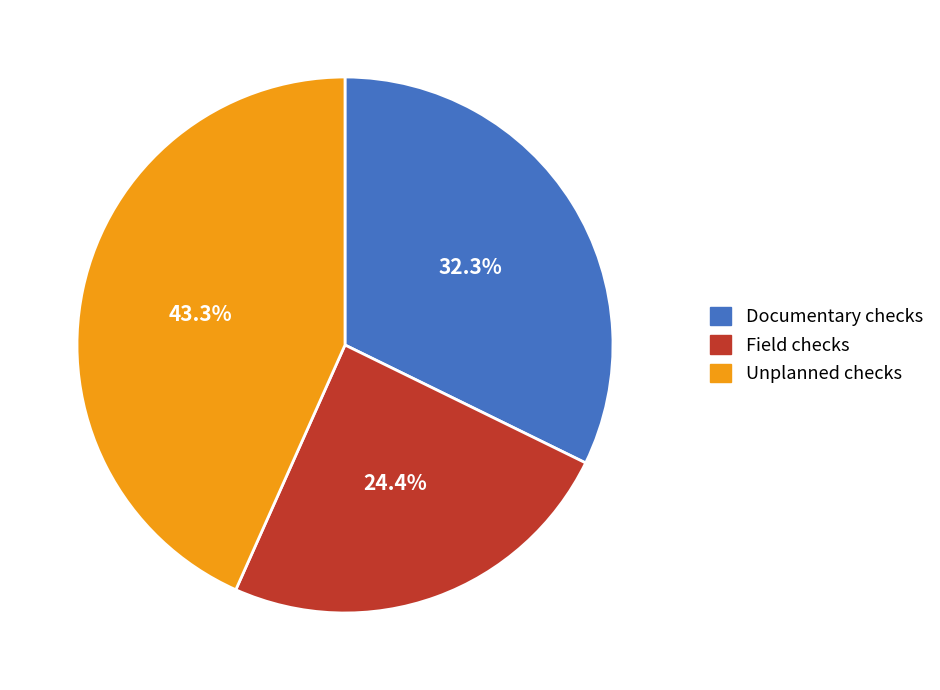

Approximately how many times larger is the value at Unplanned checks compared to Field checks?

1.8